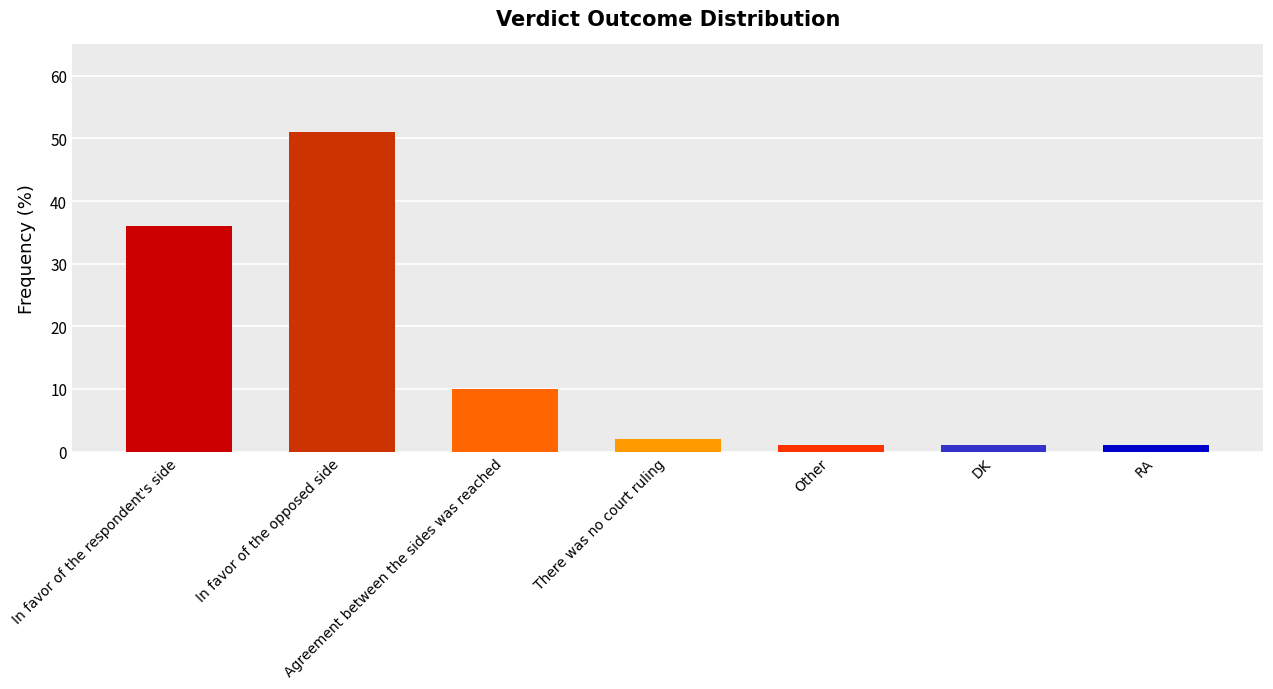

The value at In favor of the respondent's side is 11. True or false?

False